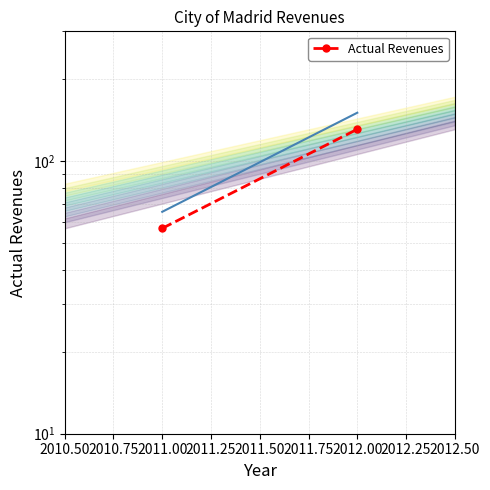

Reading left to right, transcribe all the data shown in this chart.

56.8	131.1